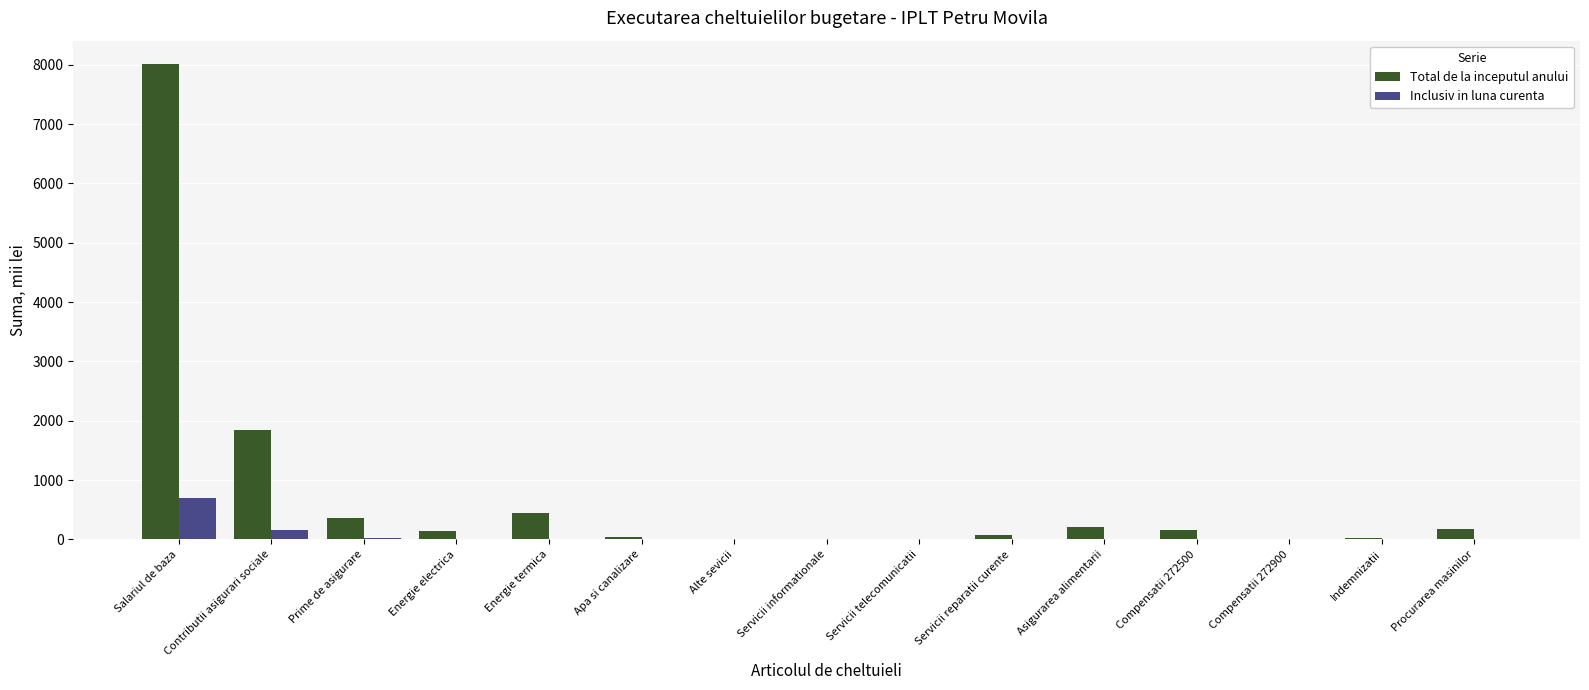

How many categories are shown in the chart?

15